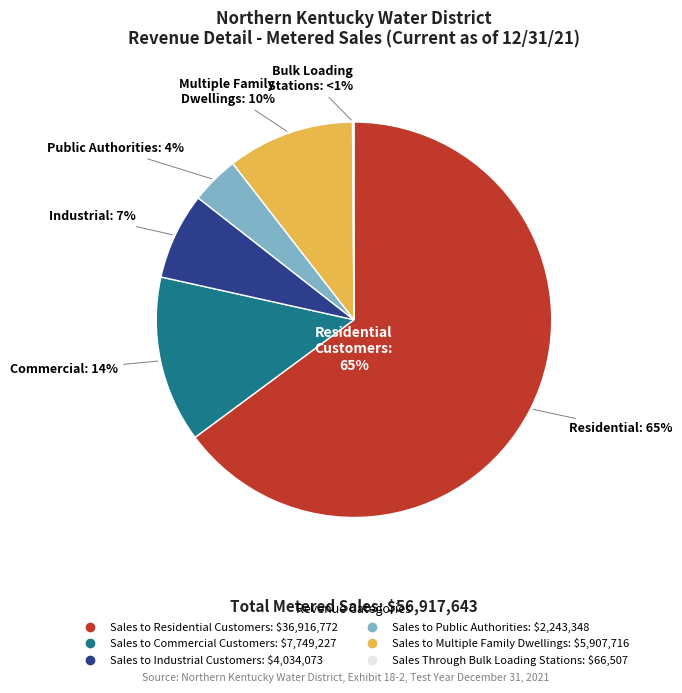

Which slice is the smallest?

Sales Through Bulk Loading Stations